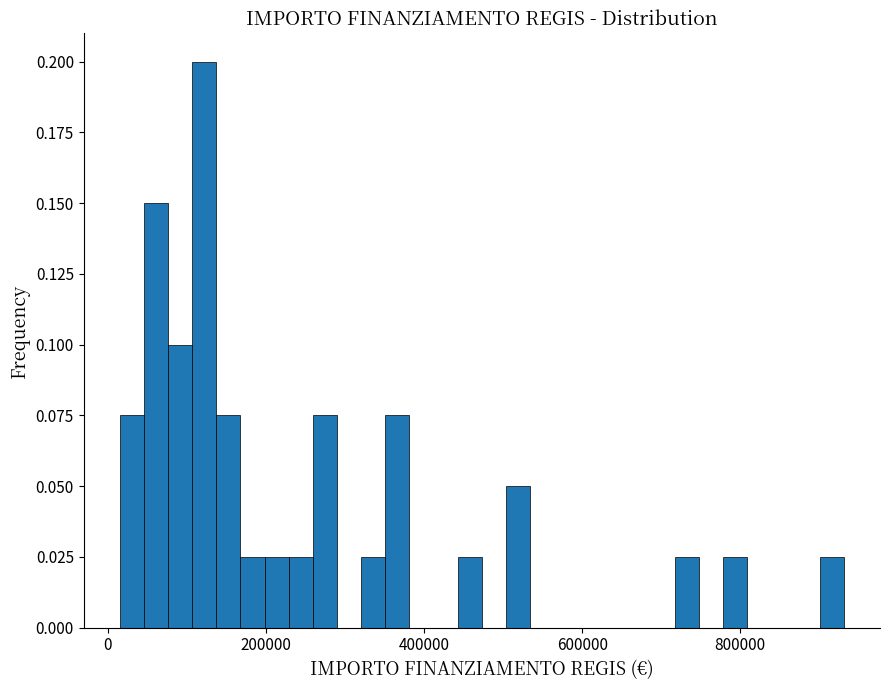

Around what value on the x-axis is the tallest bar? Give the approximate position of its centre, as read against the axis.

120000